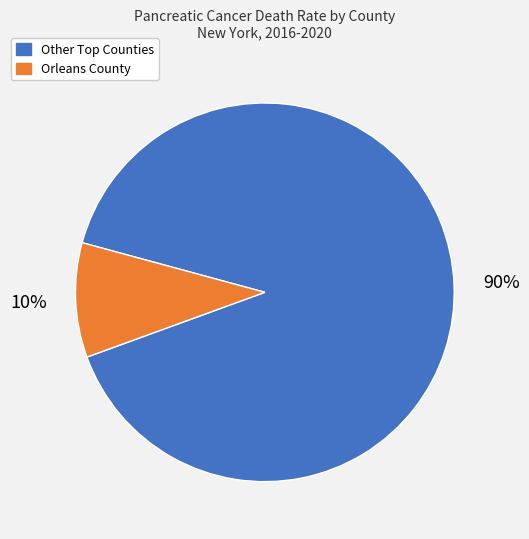

How many segments does this pie chart have?

2